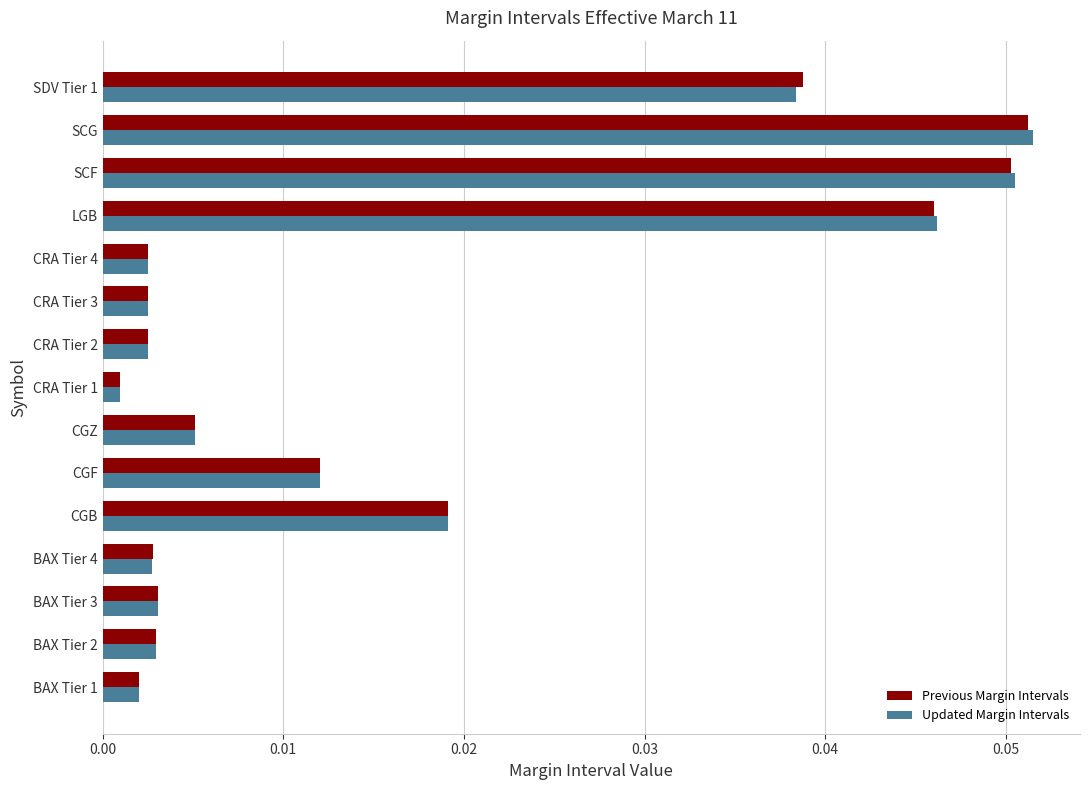

At which category is the sum across all series the highest?

SCG